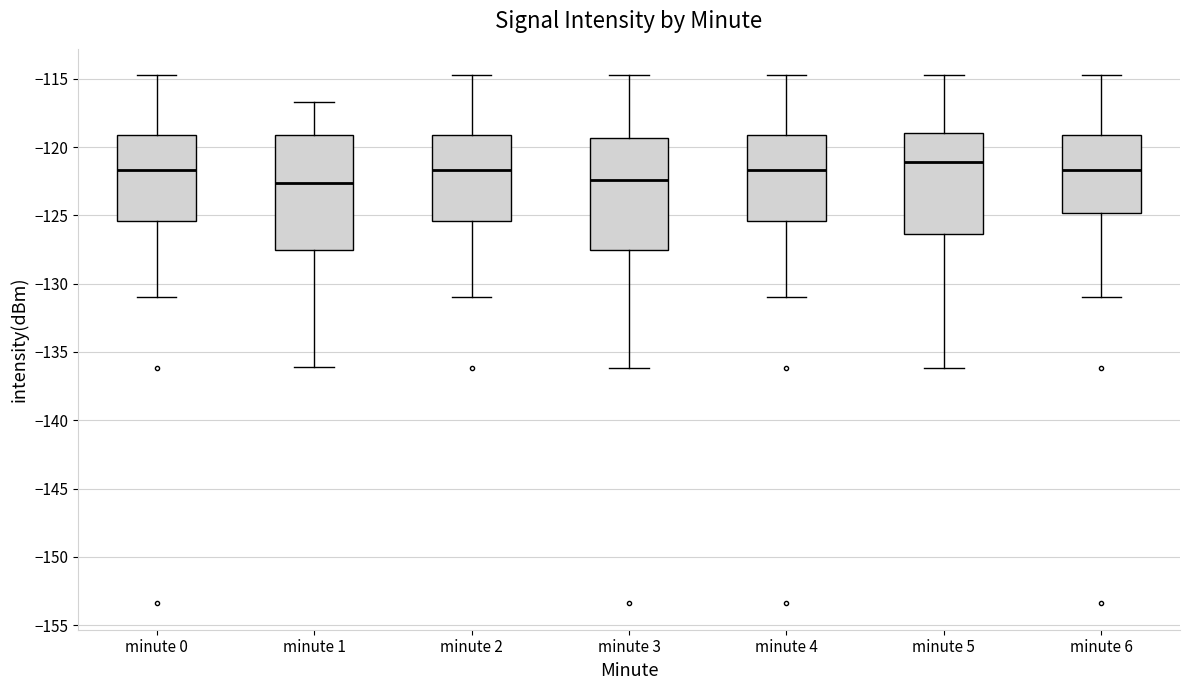

Where is the upper edge of the box for minute 4 on the y-axis? The values are not printed on the chart, so give them approximately, as read against the axis.

-119.0